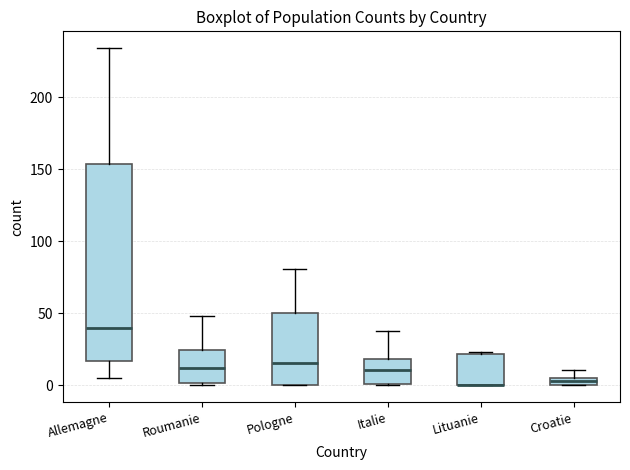

Which box is the tallest, from its lower edge to its upper edge?

Allemagne